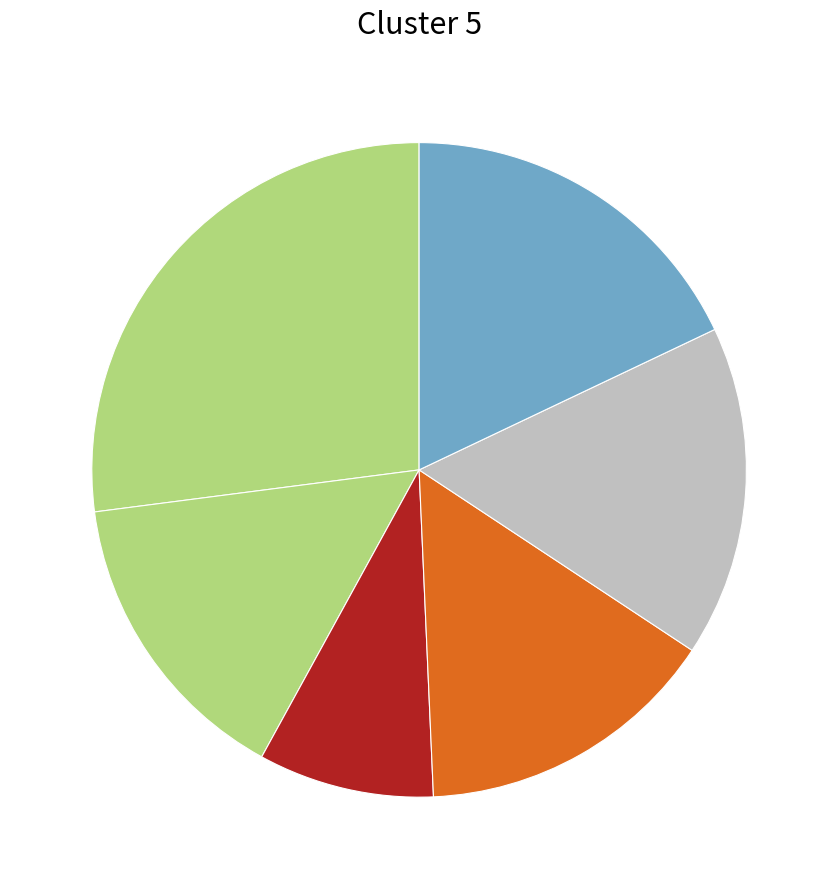

Count the number of slices in the pie.

6